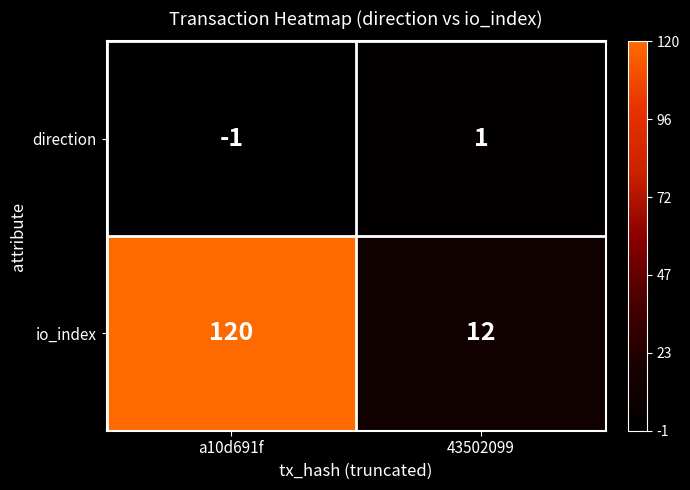

The direction series shows 1 at 43502099. True or false?

True